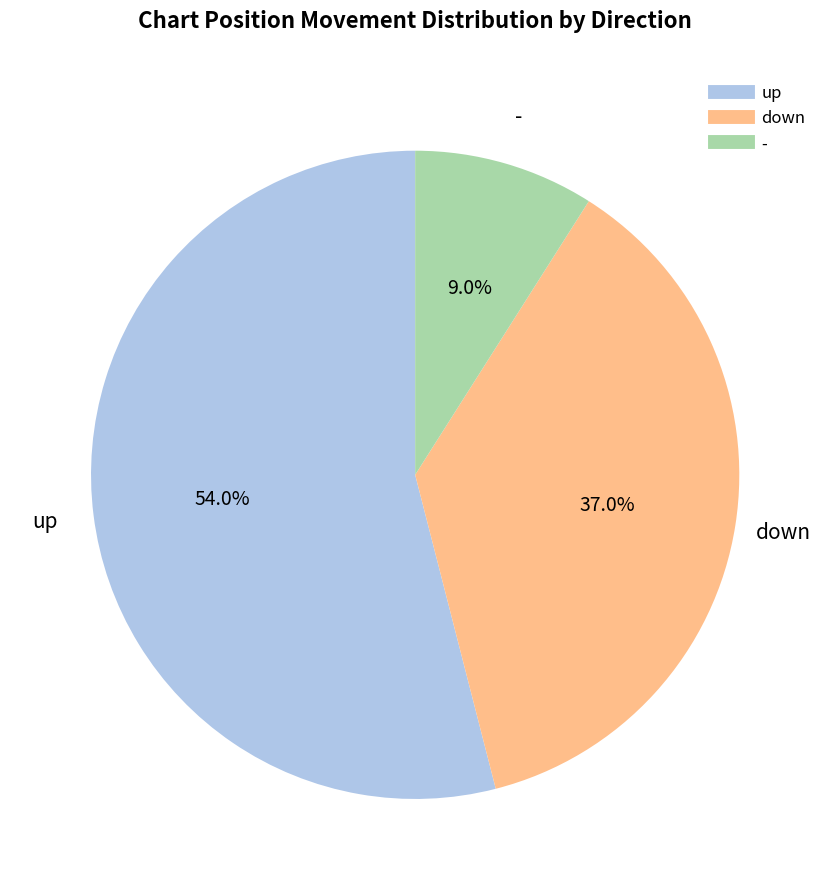

Combined, do up and down account for over 50%?

Yes